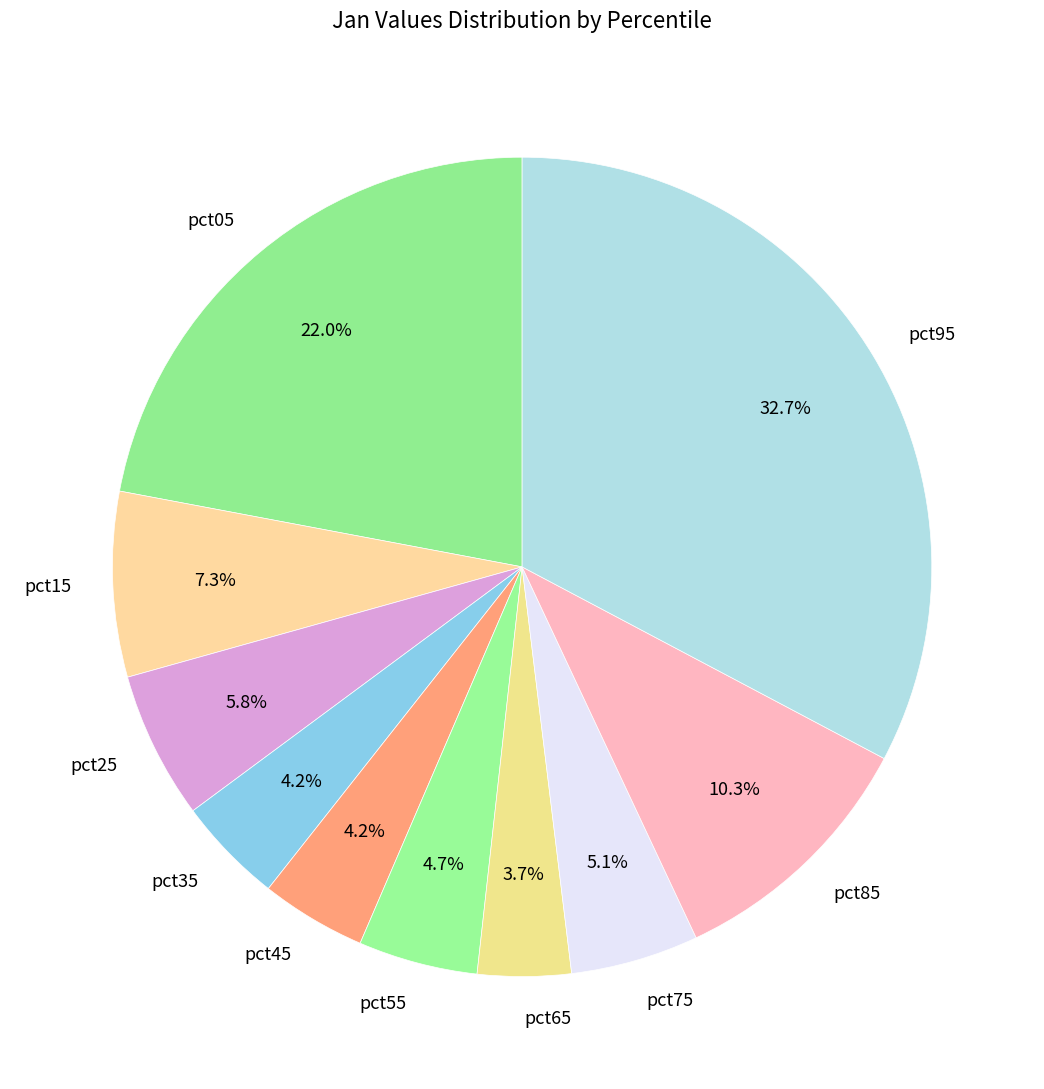

Is it true that pct65 is 4% of the pie?

True